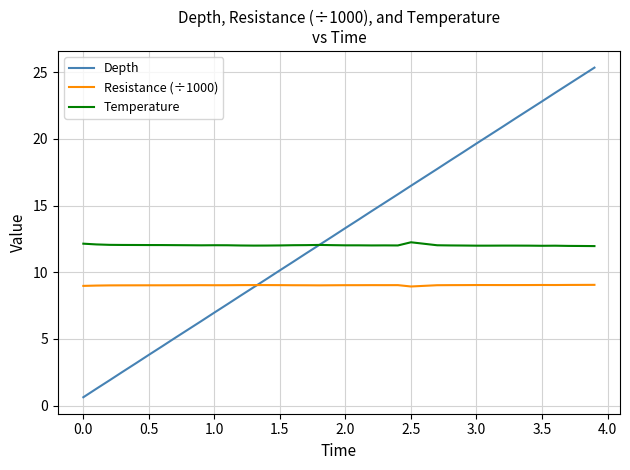

Which series has the largest range (max minus min)?

Depth